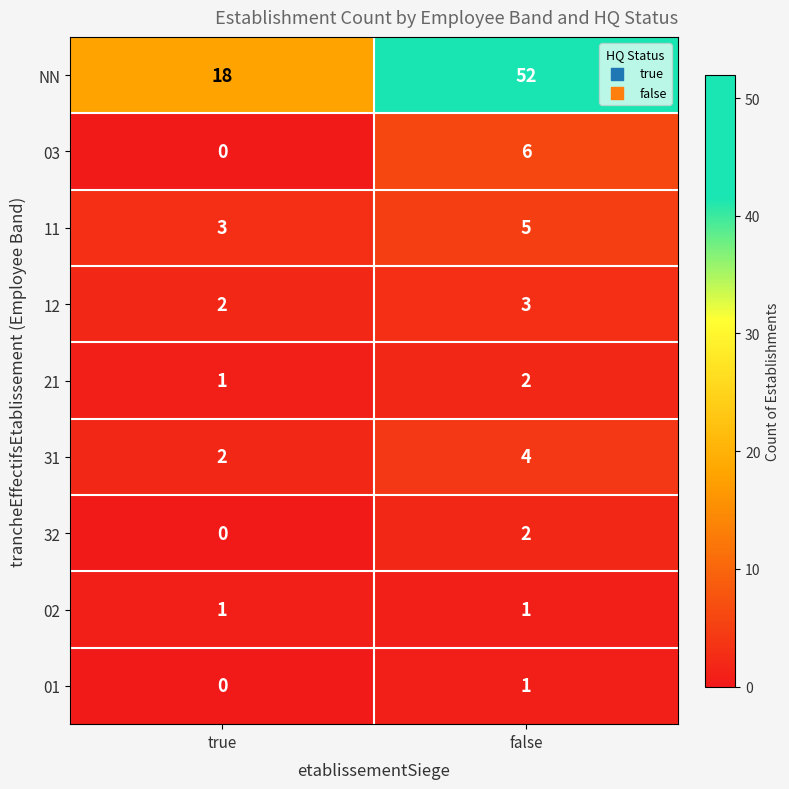

The value of 01 at false is 2. True or false?

False